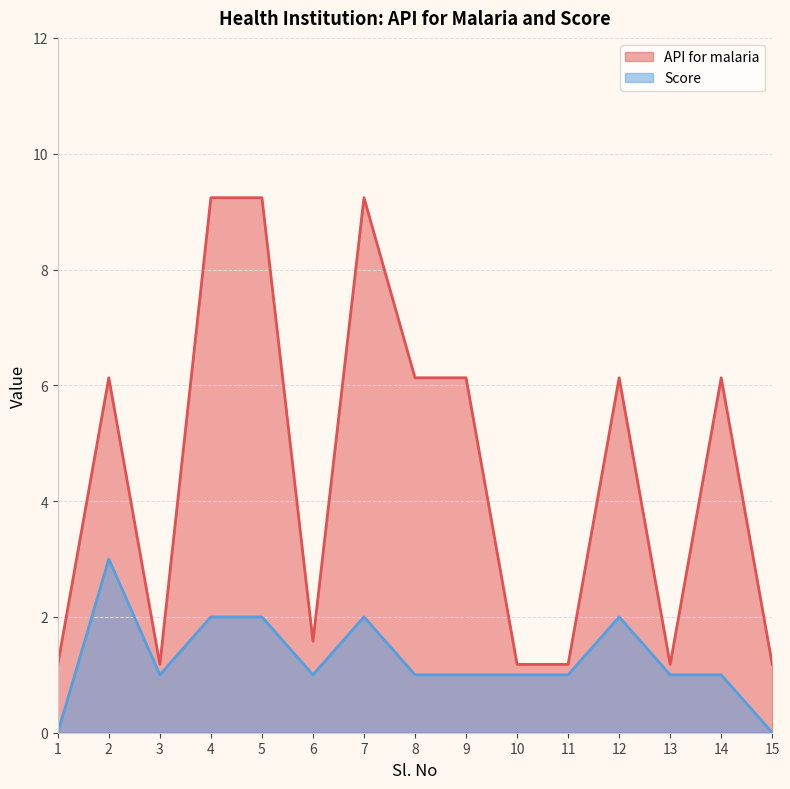

How many Score values are between 1 and 2?

12